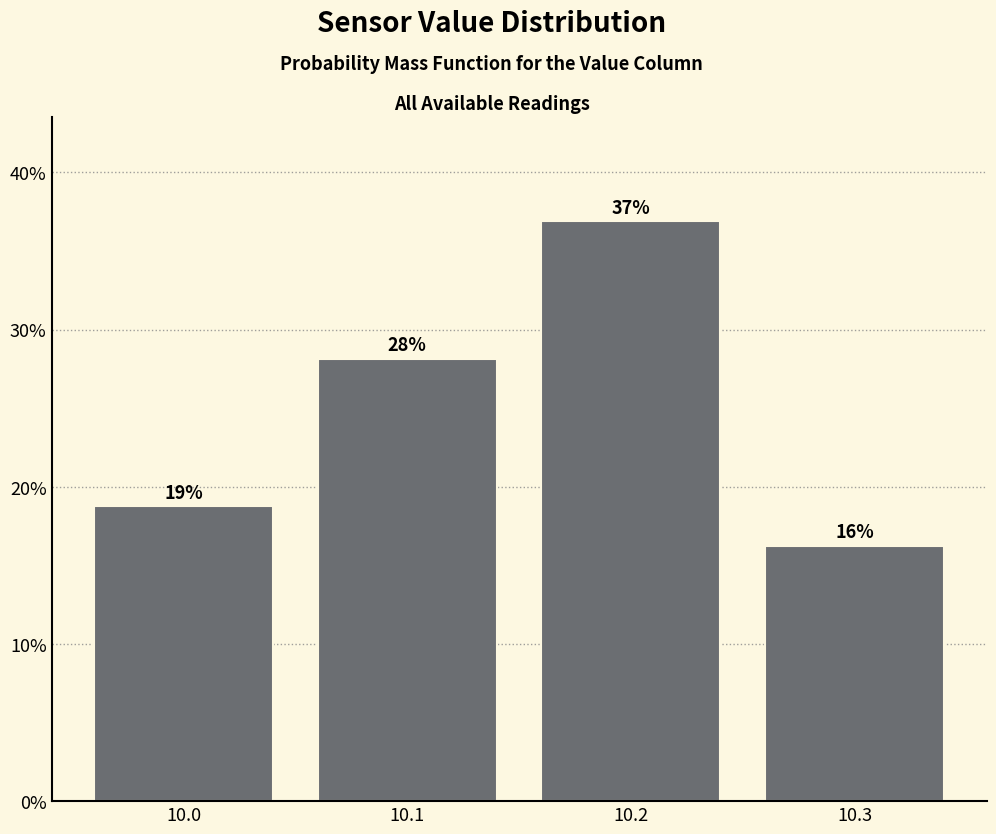

Where is the data nearest to the value 26?

10.1